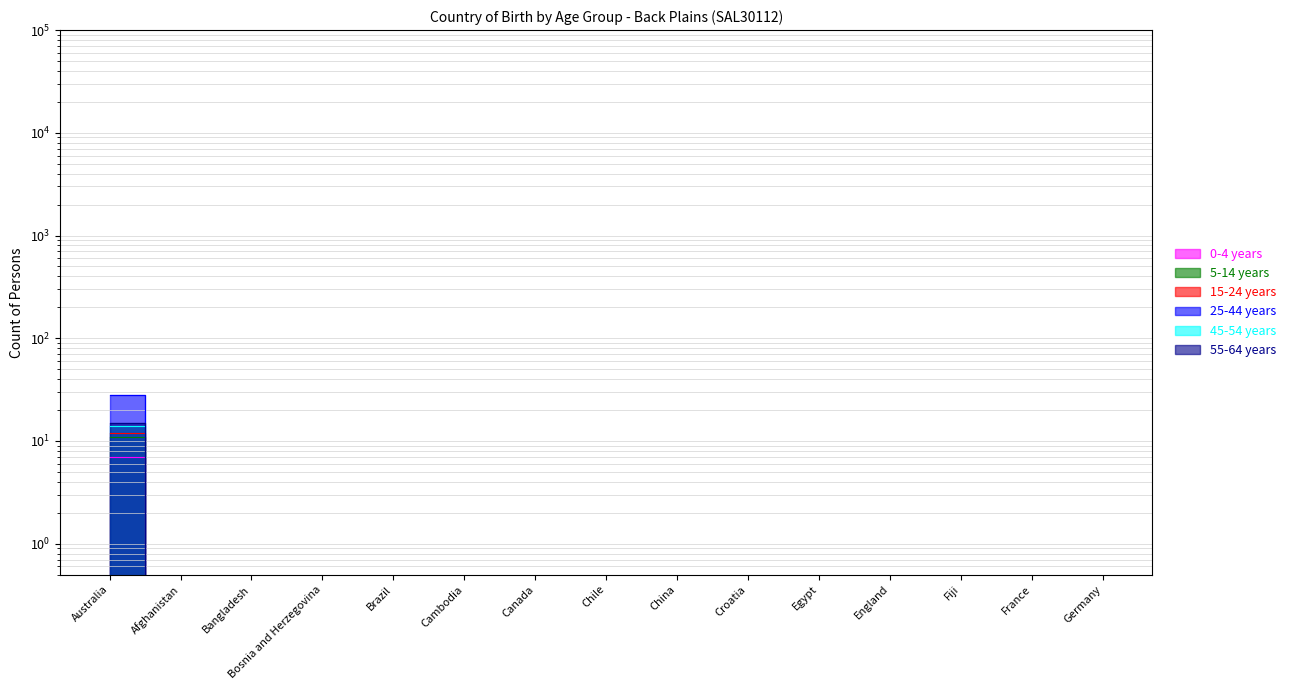

Is it true that 55-64 years equals 0.1 at Cambodia?

True